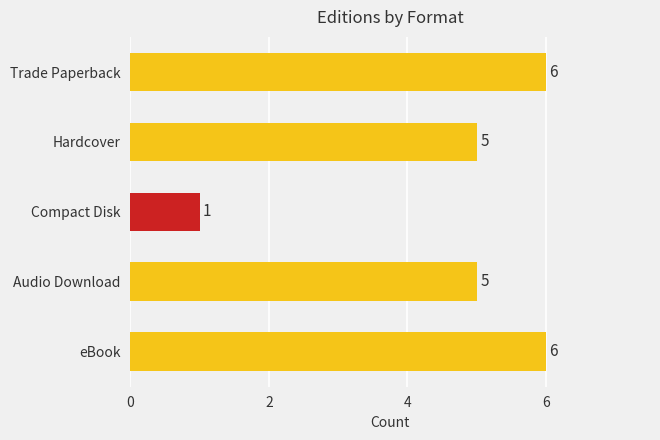

What is the sum of the values at Compact Disk and Hardcover?

6